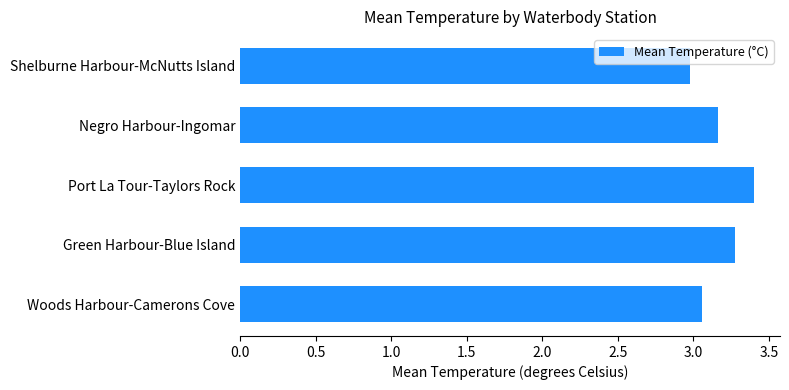

How many bars are there in total?

5